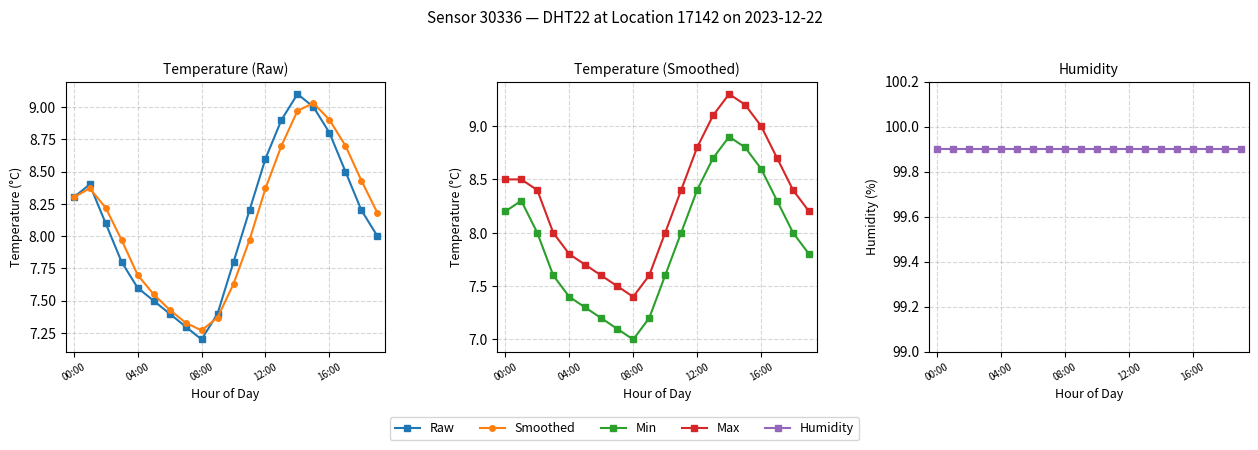

The Humidity series shows 99.9 at 15. True or false?

True